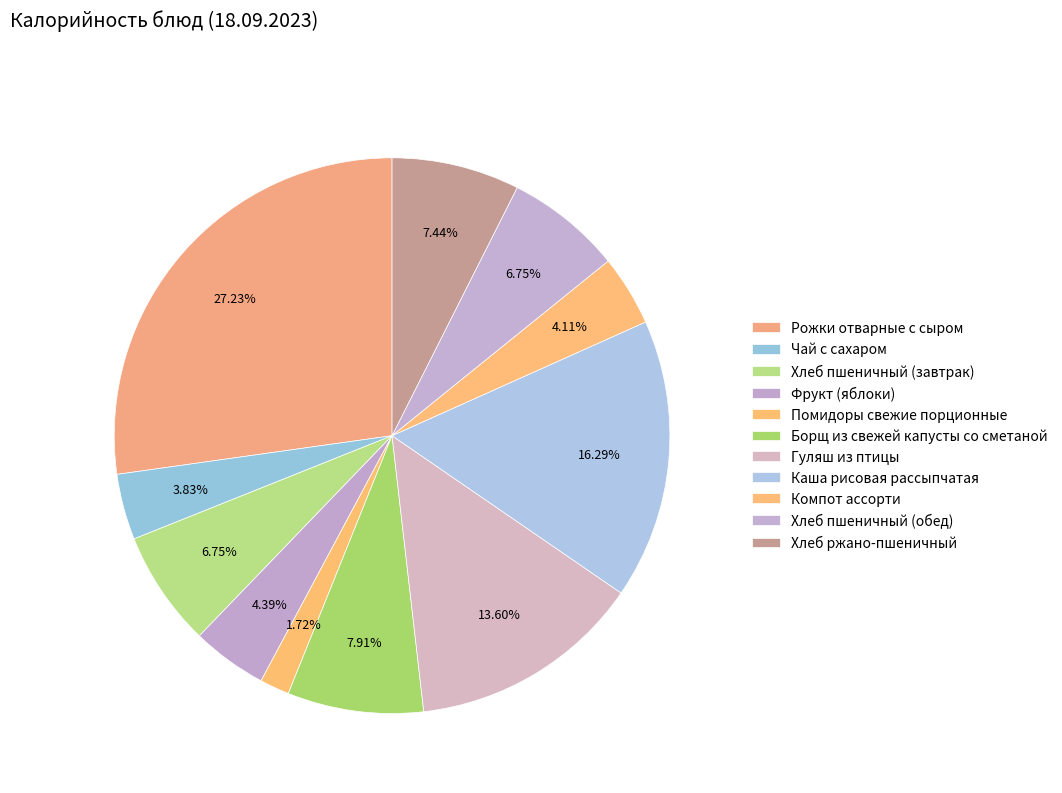

How many segments does this pie chart have?

11